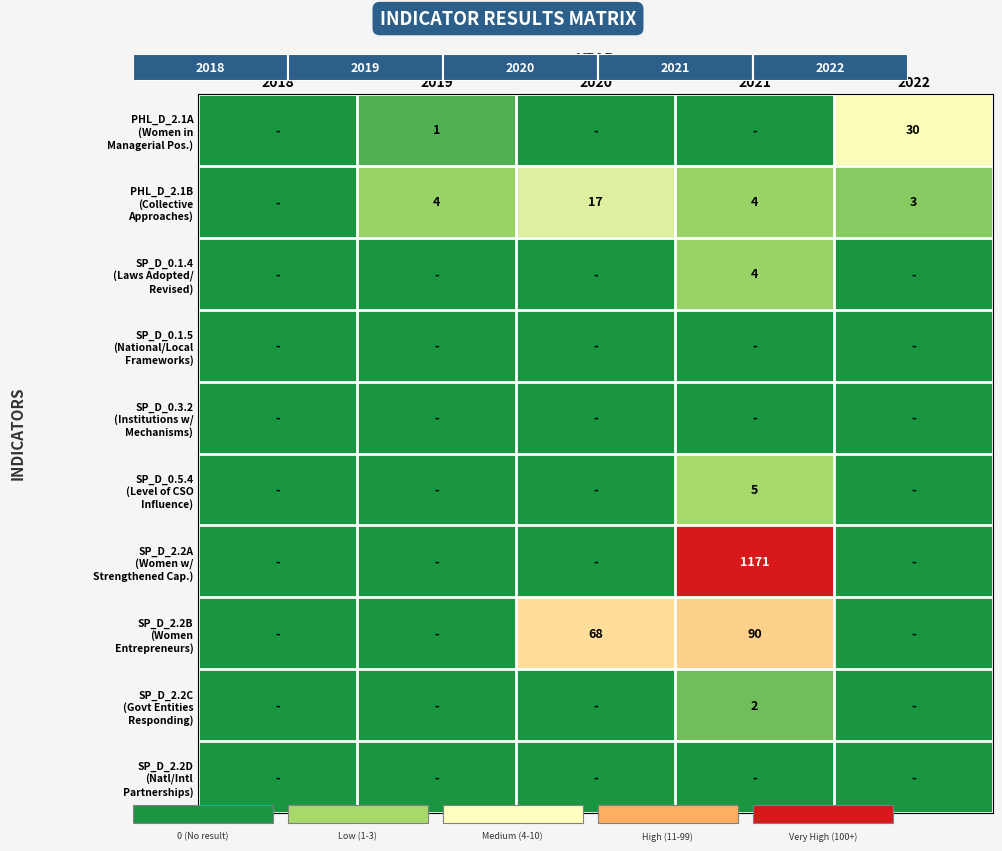

Count the number of categories in the chart.

5